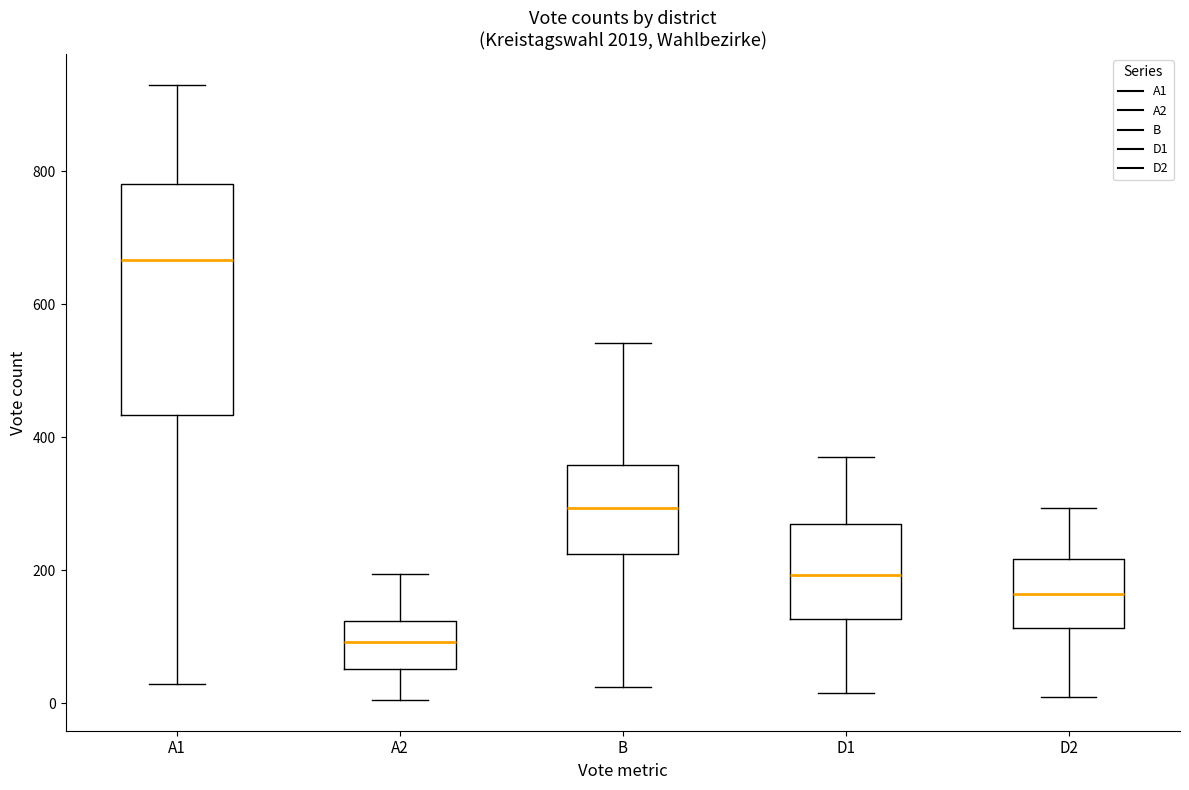

Which box's median line is the lowest?

A2